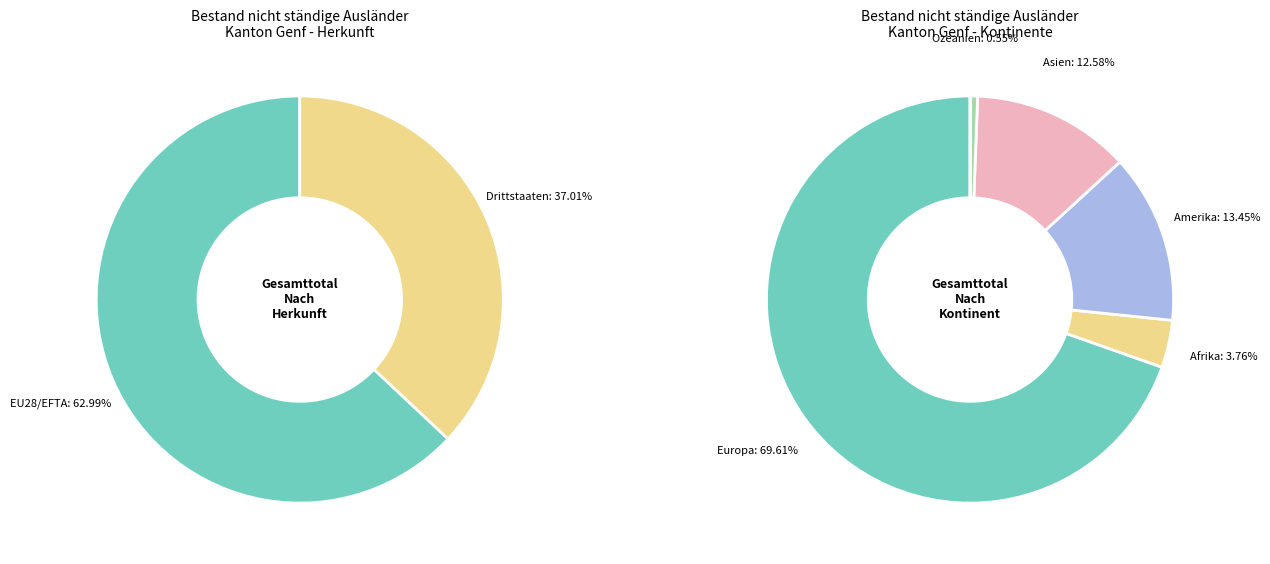

To the nearest percent, what percentage of the pie is Ozeanien?

1%